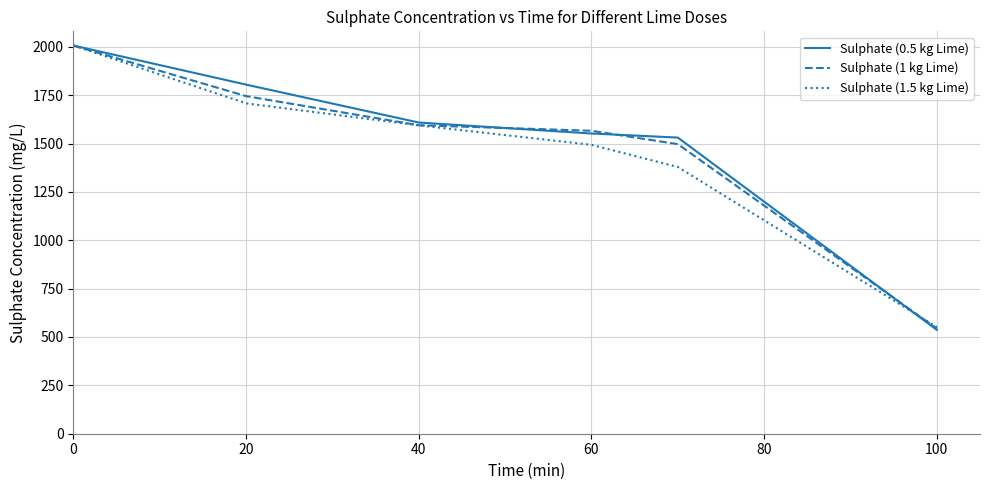

Which series has the widest spread of values?

Sulphate (0.5 kg Lime)